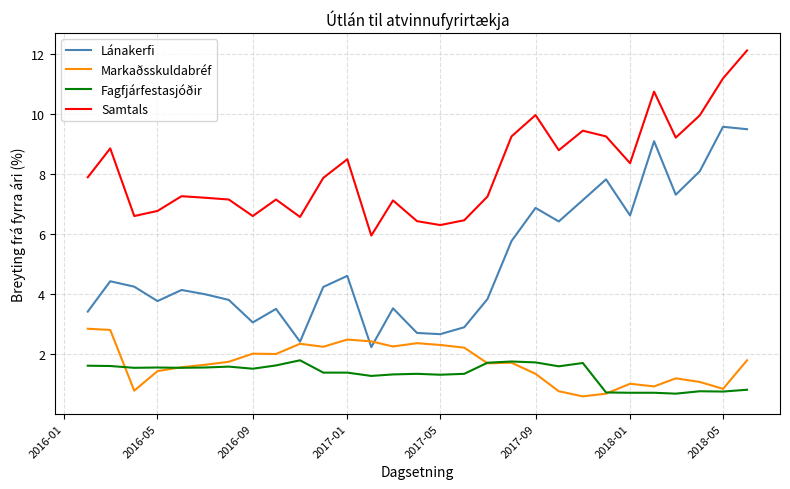

Which series has the largest total across all categories?

Samtals